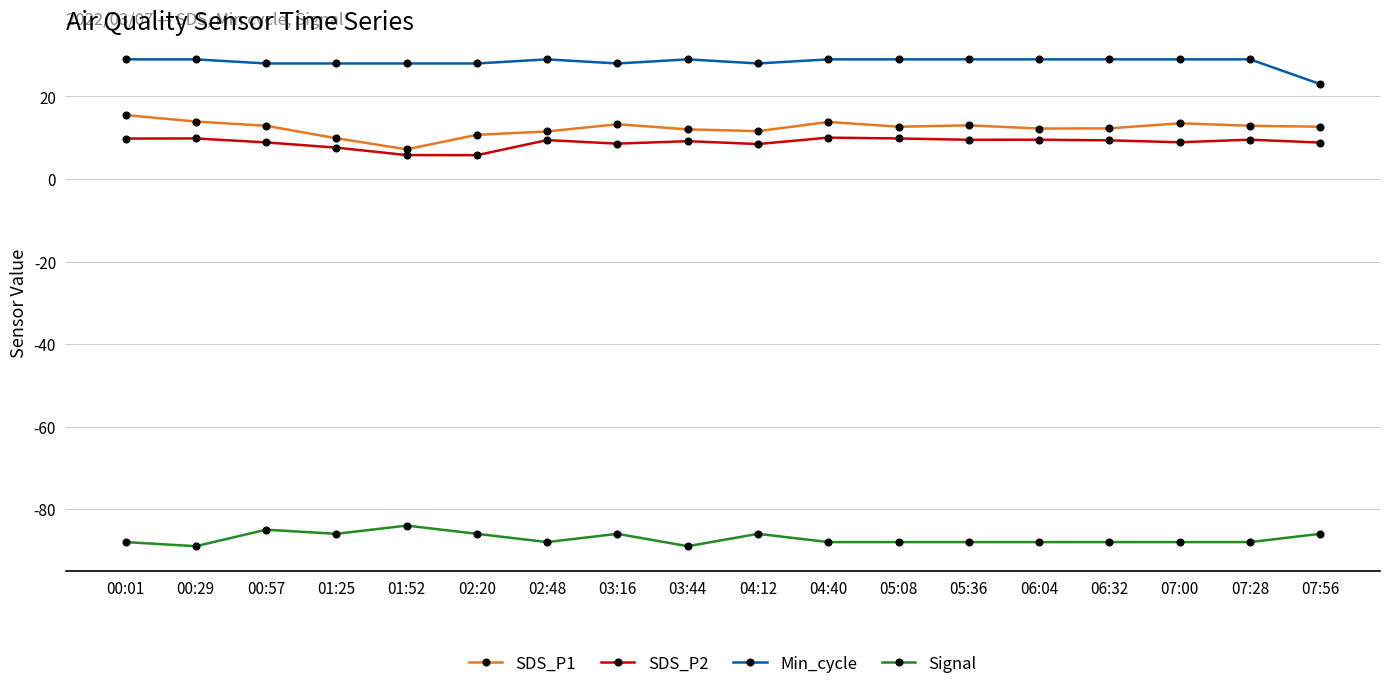

What is the minimum value shown in the chart?

-89.0